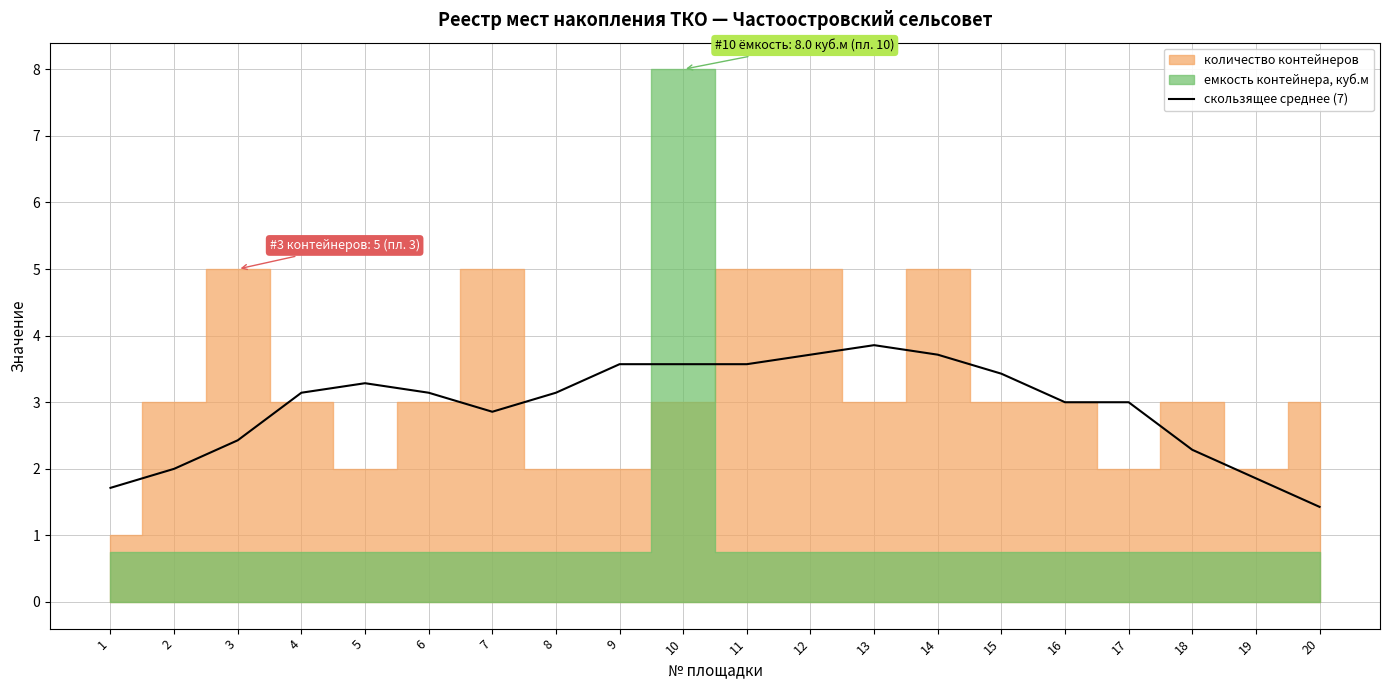

Read the value at 5.

3.3